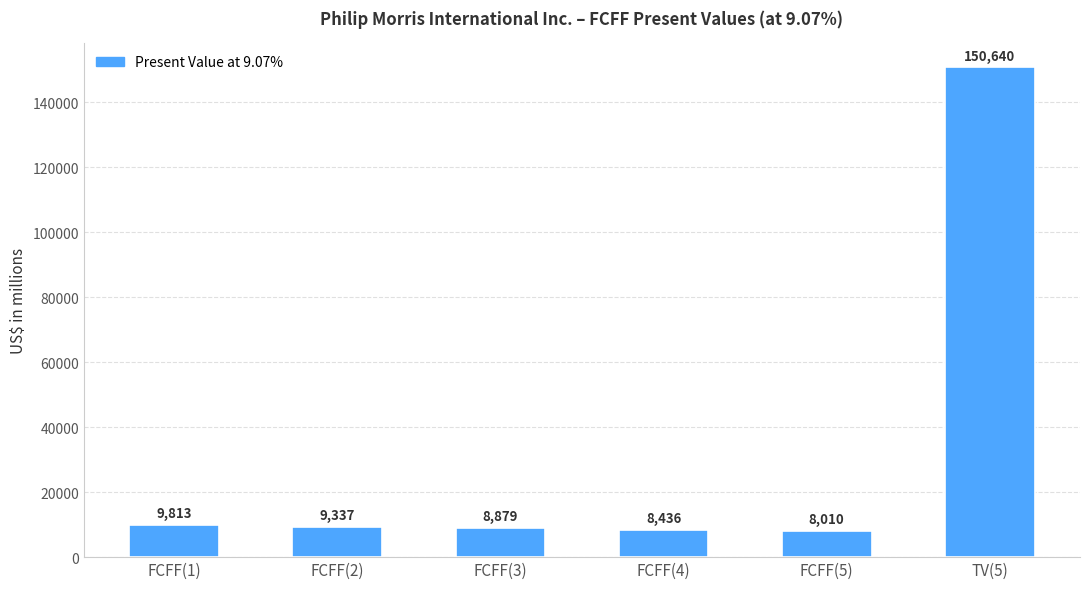

What is the value of the 6th bar from the left?

150640